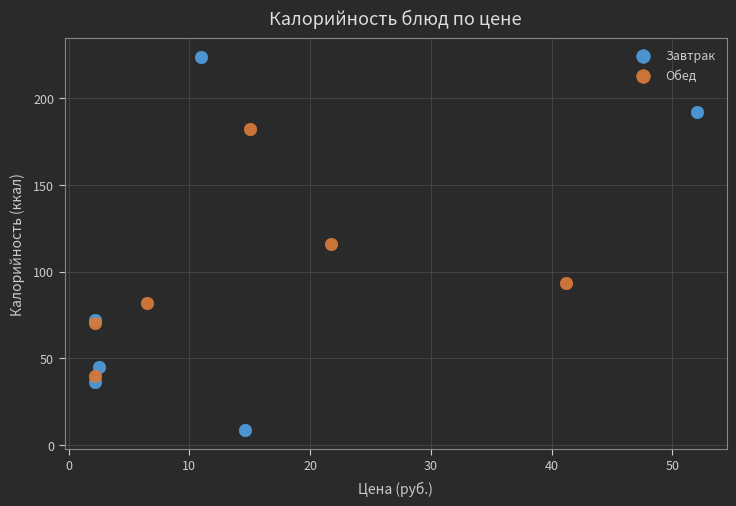

Which series reaches the minimum Y coordinate?

Завтрак